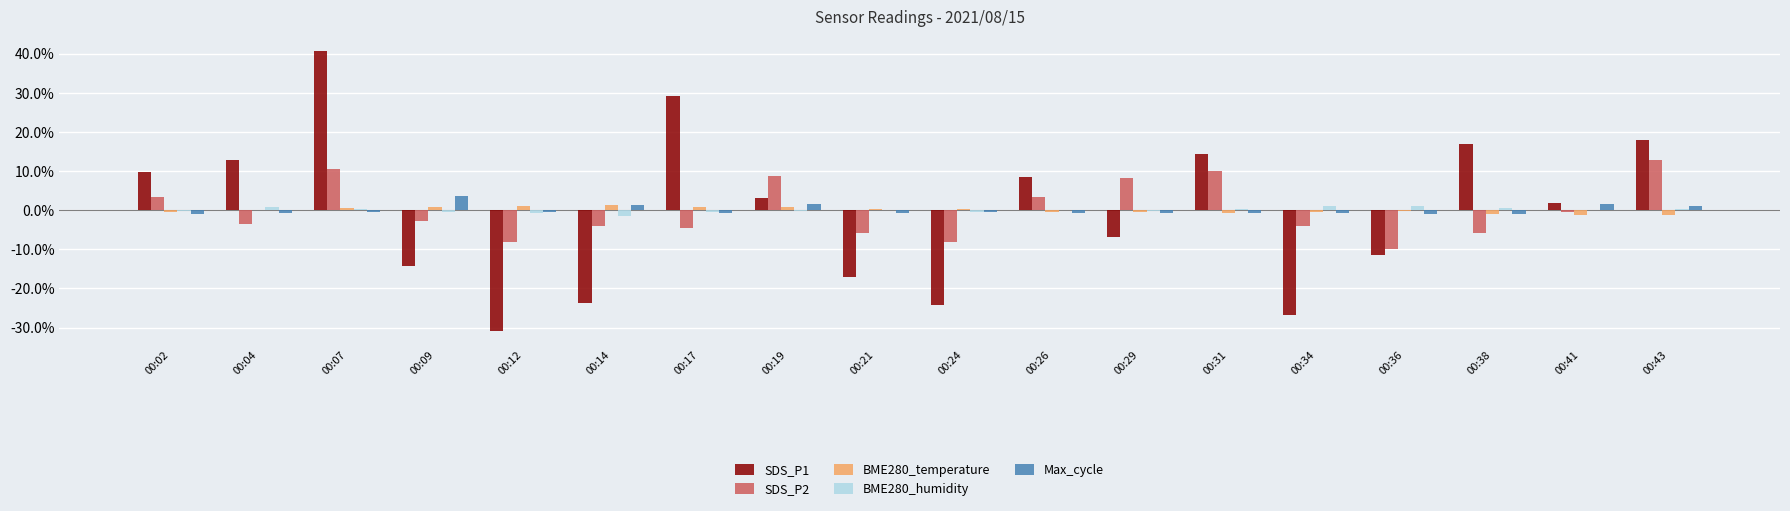

What is the greatest value displayed?

40.8